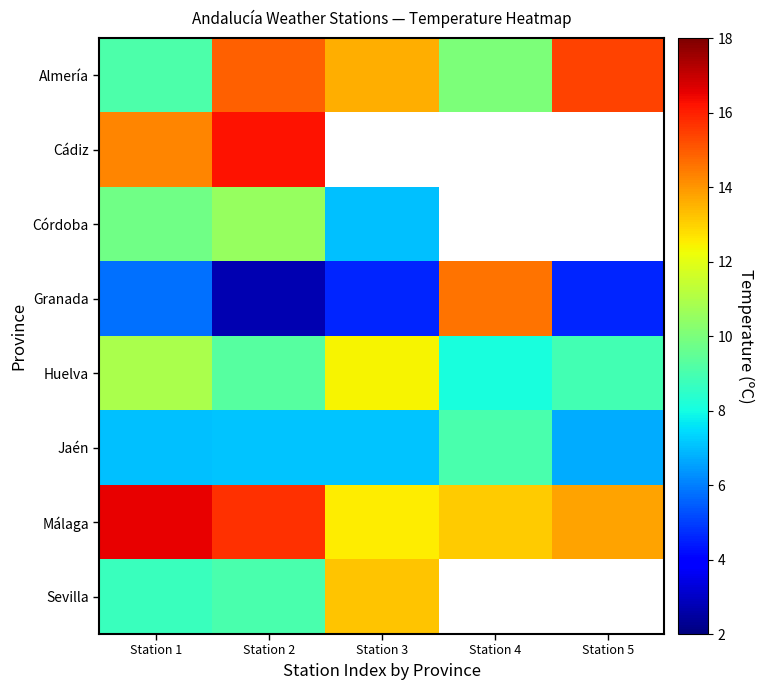

What is the minimum value shown in the chart?

2.7